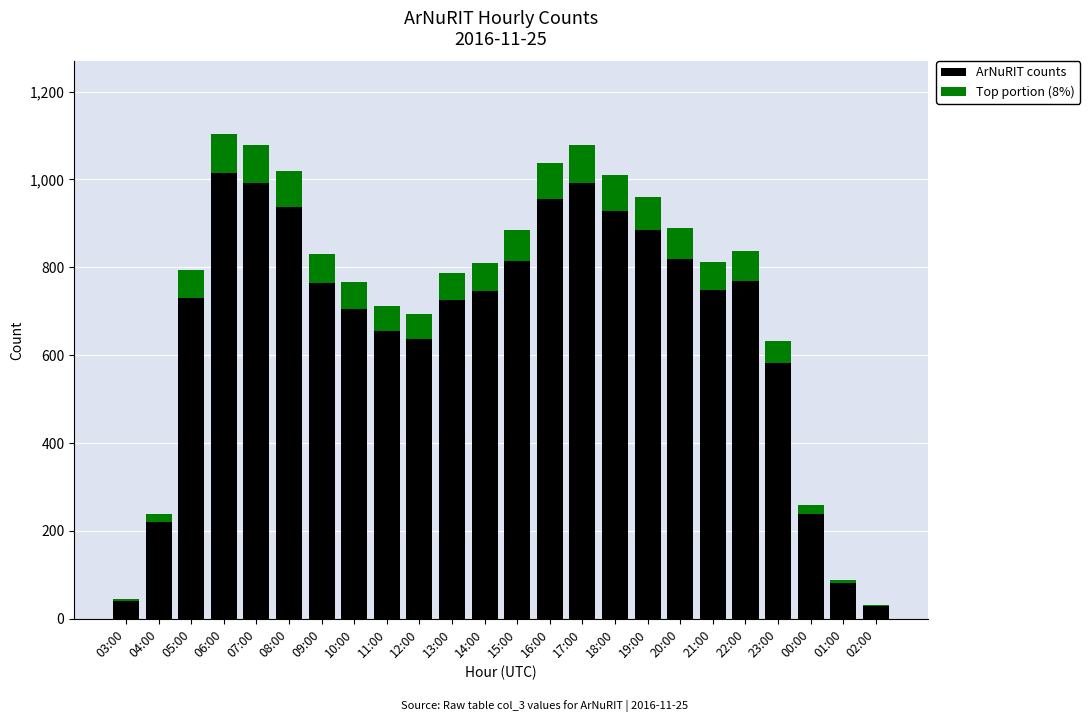

How many data points does each series have?

24